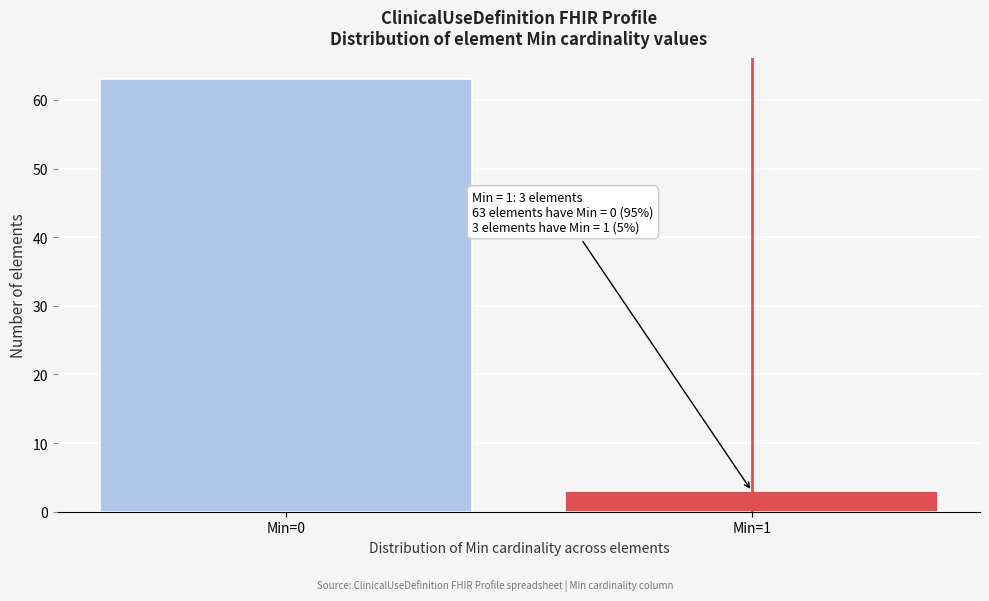

Reading left to right, transcribe all the data shown in this chart.

63	3